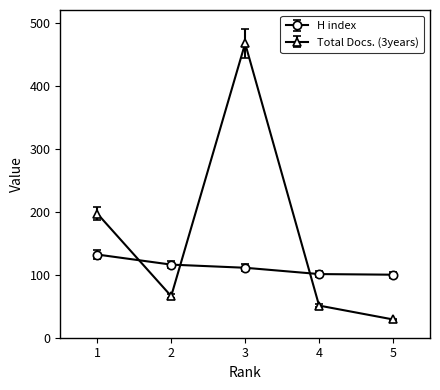

How many distinct data groups are displayed?

2